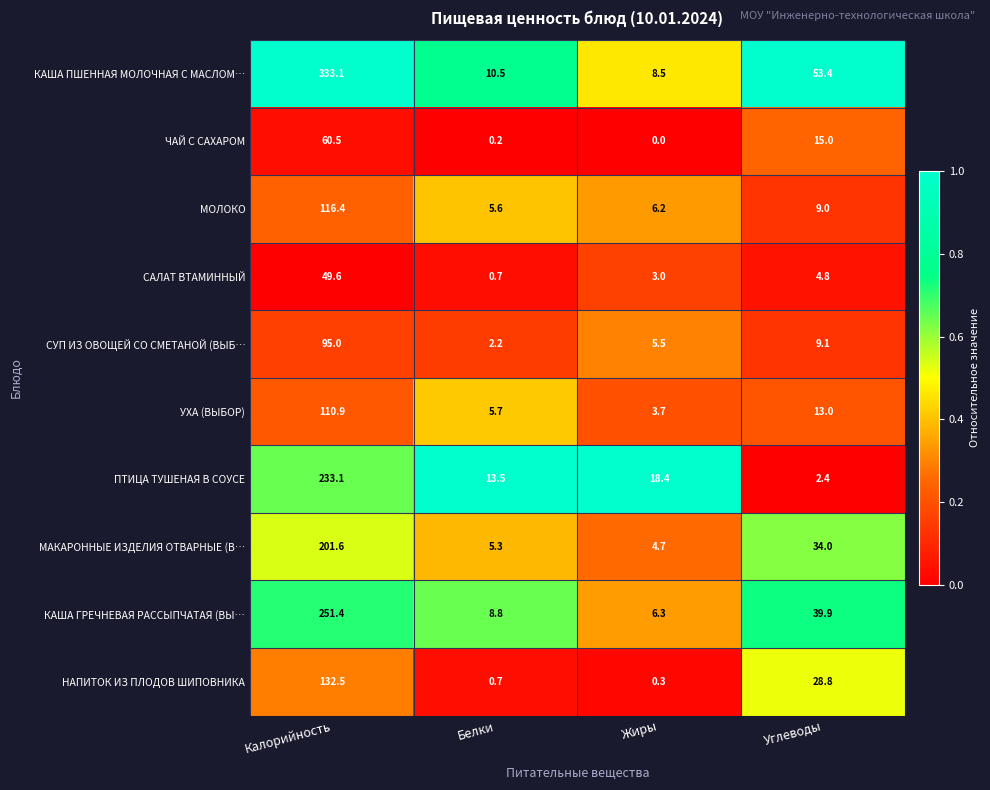

List the series in order of their peak value, highest first.

КАША ПШЕННАЯ МОЛОЧНАЯ С МАСЛОМ…, КАША ГРЕЧНЕВАЯ РАССЫПЧАТАЯ (ВЫ…, ПТИЦА ТУШЕНАЯ В СОУСЕ, МАКАРОННЫЕ ИЗДЕЛИЯ ОТВАРНЫЕ (В…, НАПИТОК ИЗ ПЛОДОВ ШИПОВНИКА, МОЛОКО, УХА (ВЫБОР), СУП ИЗ ОВОЩЕЙ СО СМЕТАНОЙ (ВЫБ…, ЧАЙ С САХАРОМ, САЛАТ ВТАМИННЫЙ